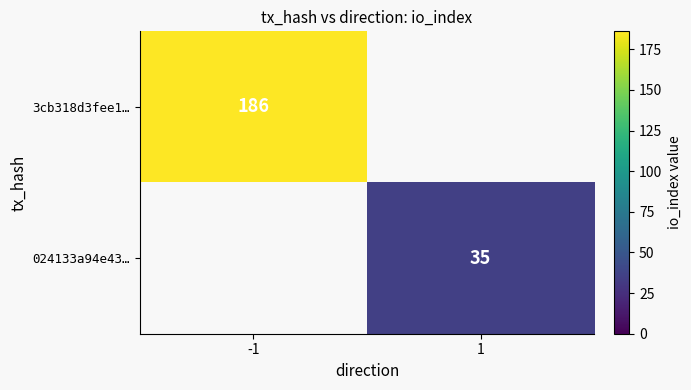

The value of 024133a94e43… at 1 is 35. True or false?

True